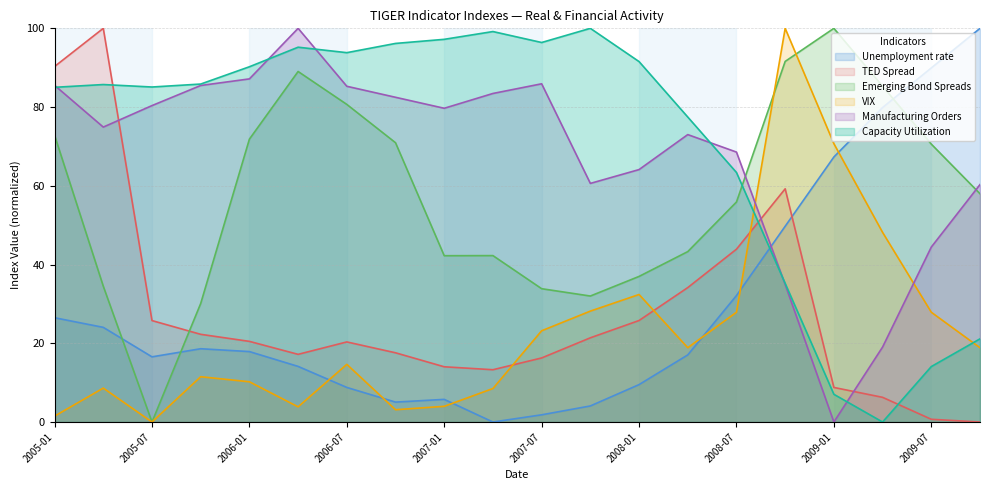

Between 2005-04 and 2009-07, which series saw the biggest shift?

TED Spread